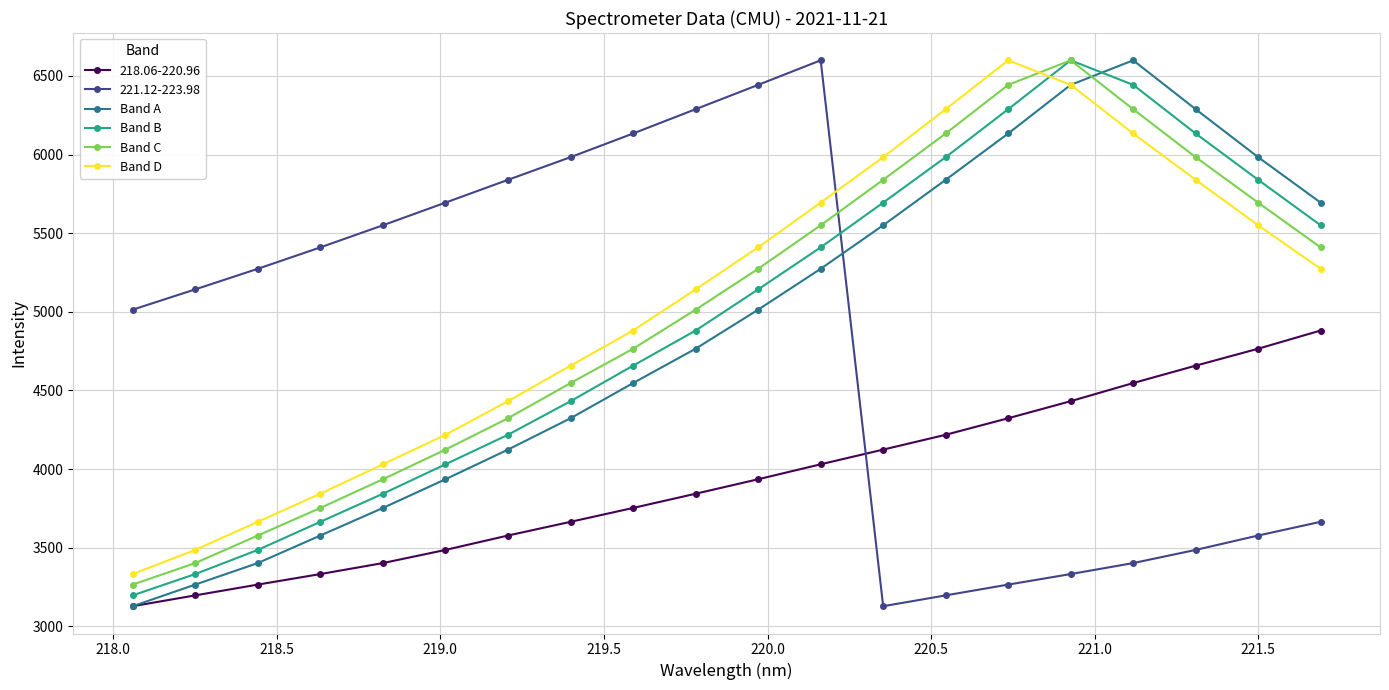

How many categories are shown in the chart?

20